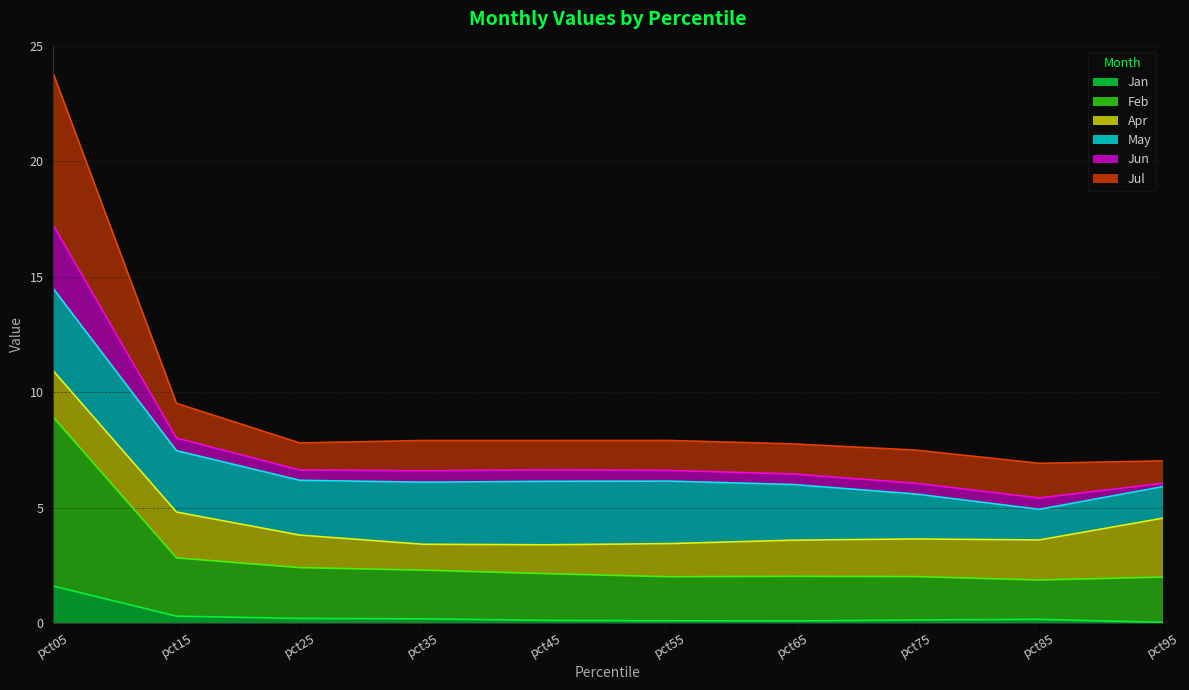

Where is Jul nearest to the value 11?

pct15